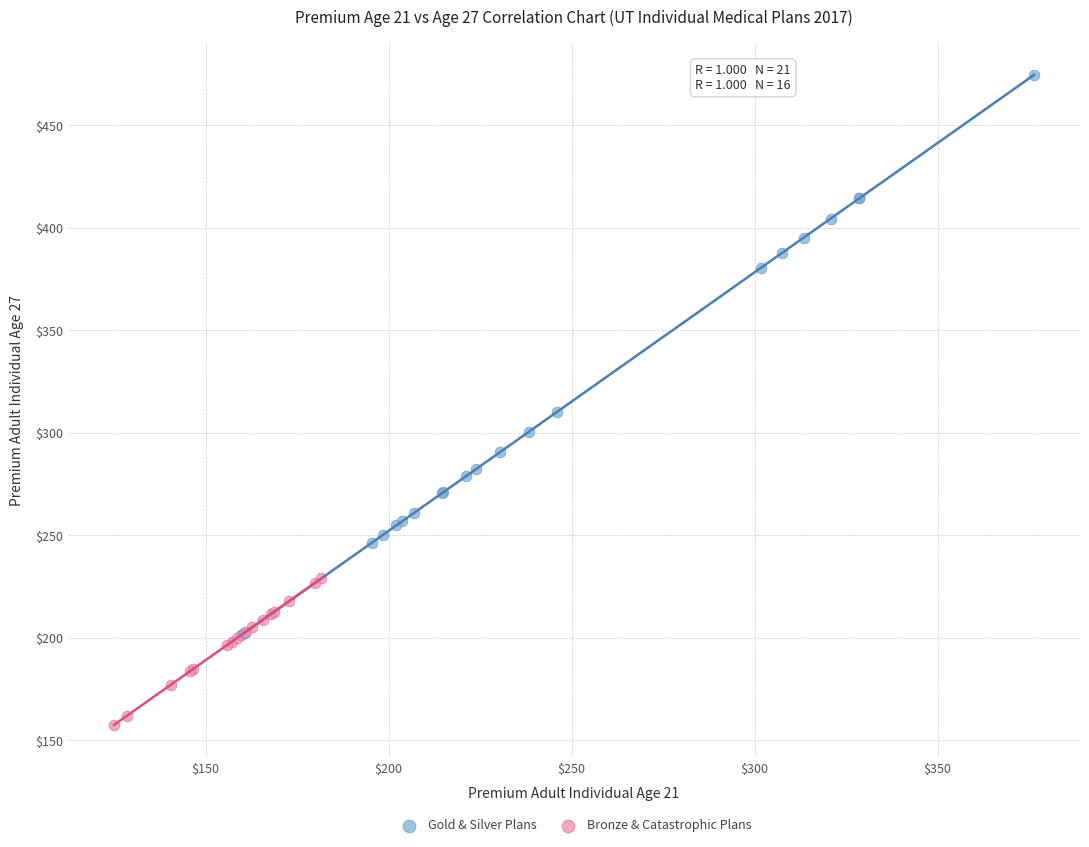

Which series has the widest spread of Y values?

Gold & Silver Plans